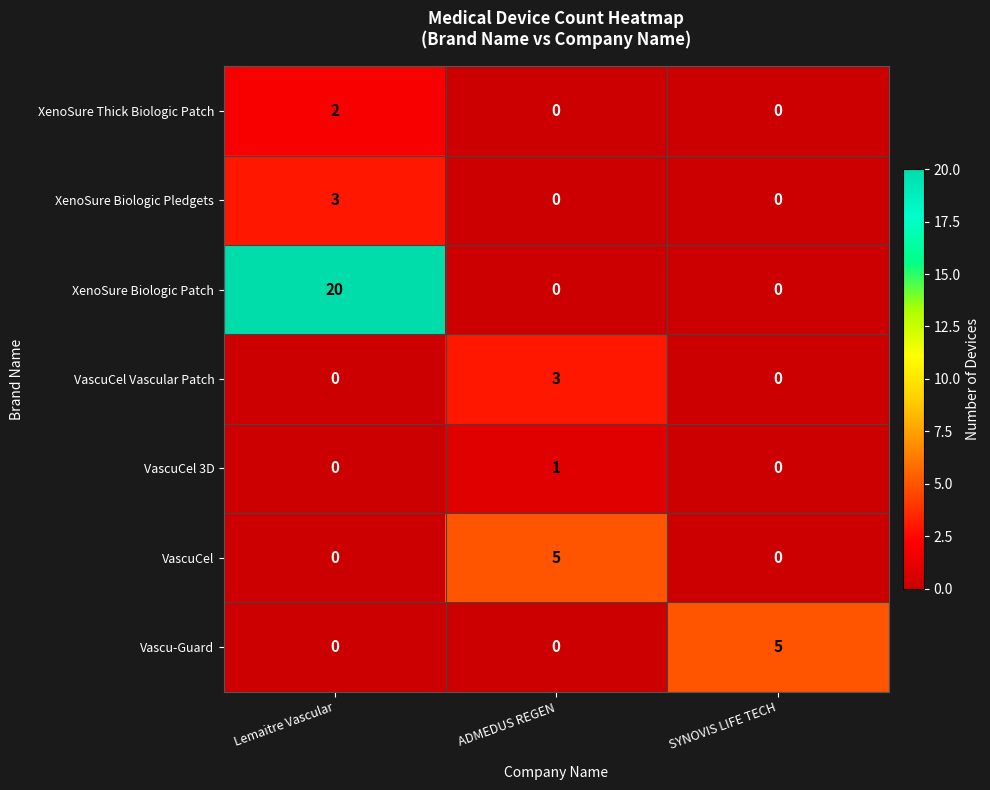

Which series has the widest spread of values?

XenoSure Biologic Patch